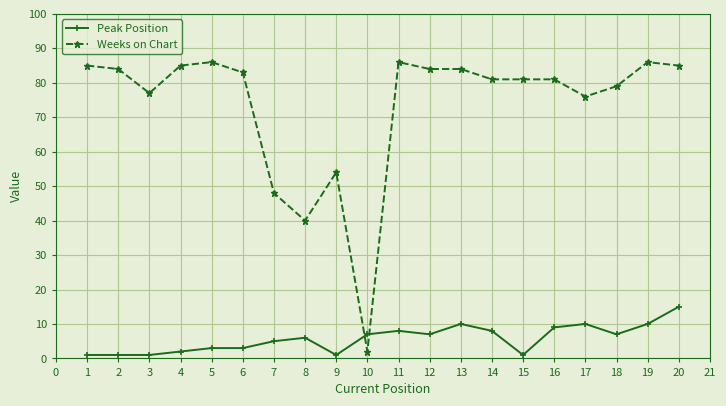

What is the minimum value for Weeks on Chart?

2